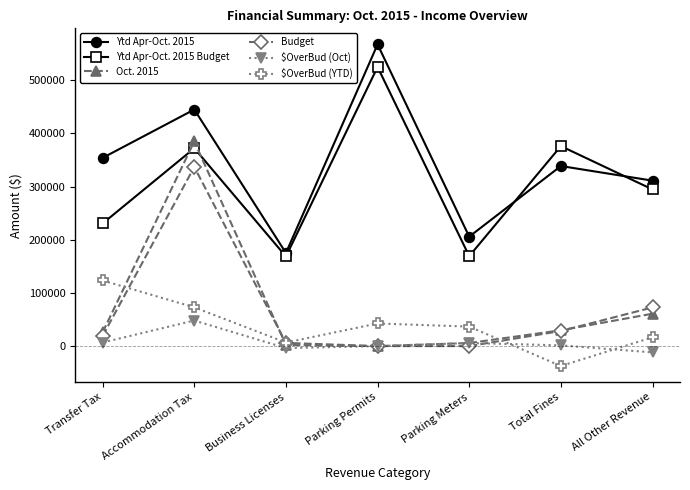

What is the highest value of the $OverBud (Oct) series?

48093